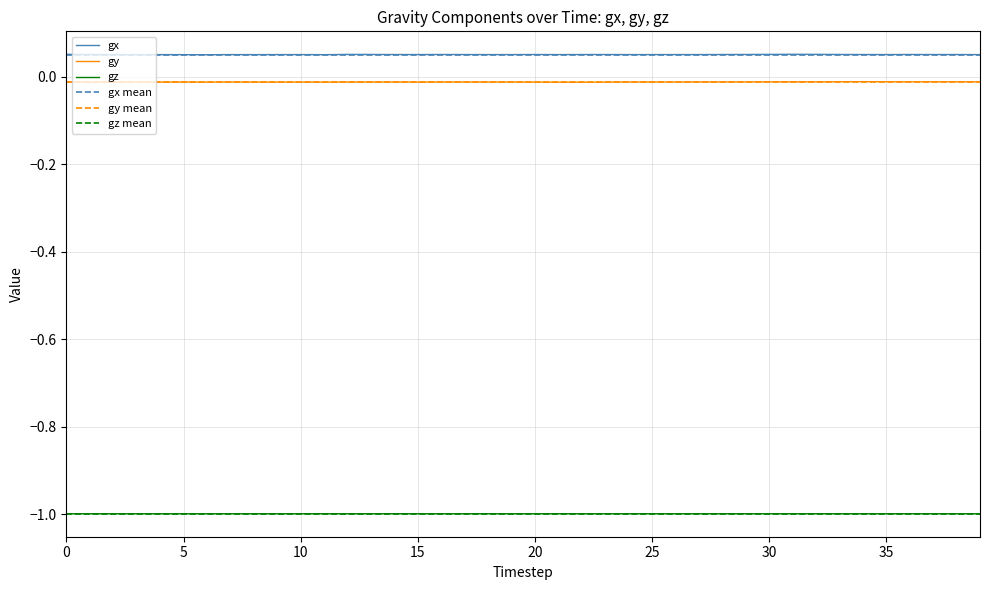

Where is gy nearest to the value 0?

34